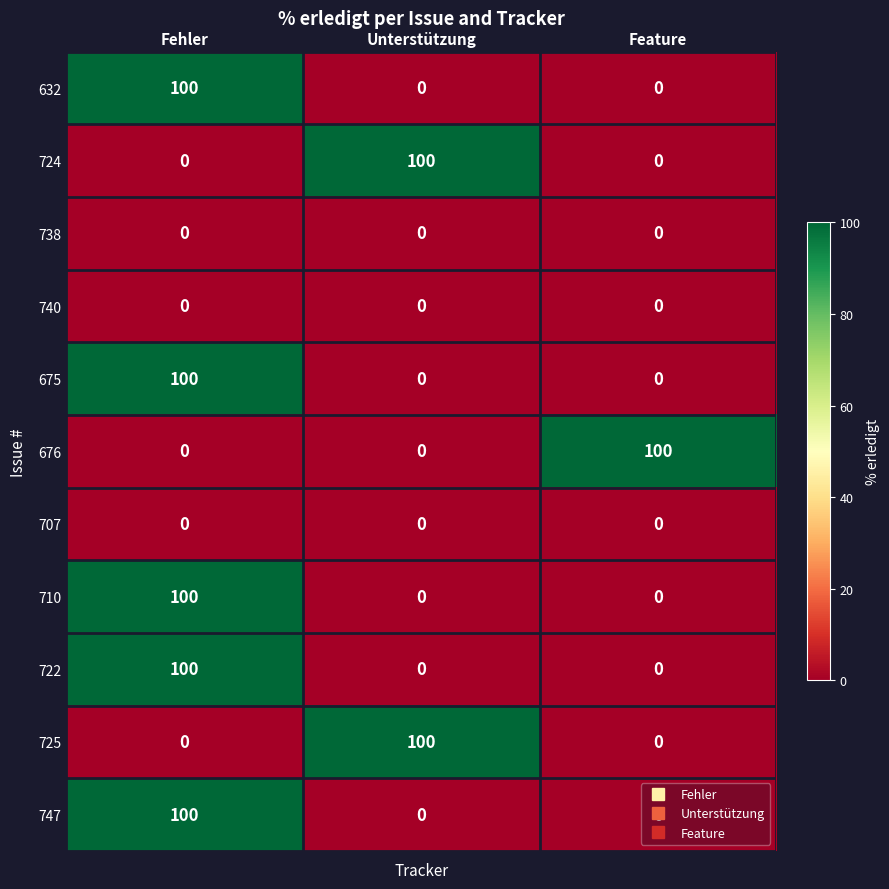

Count the 676 values in the range 0 to 100.

3